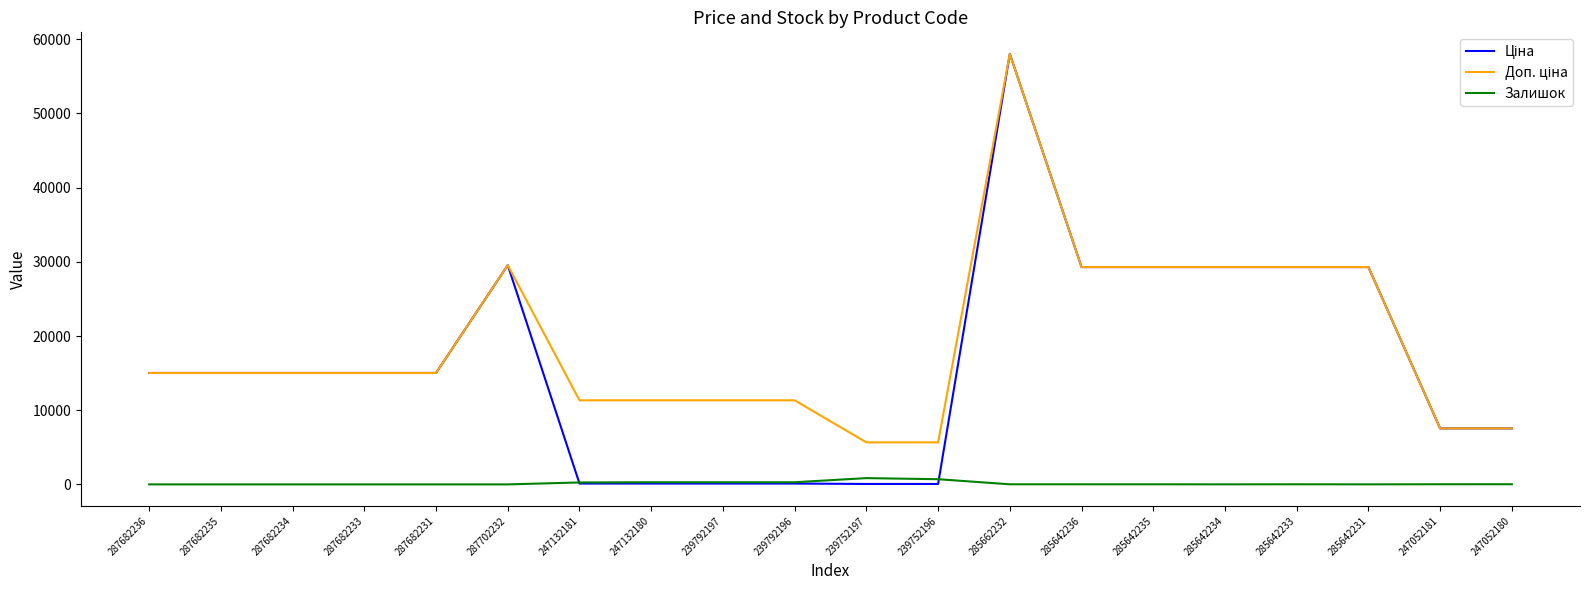

At which category is the sum across all series the highest?

285662232